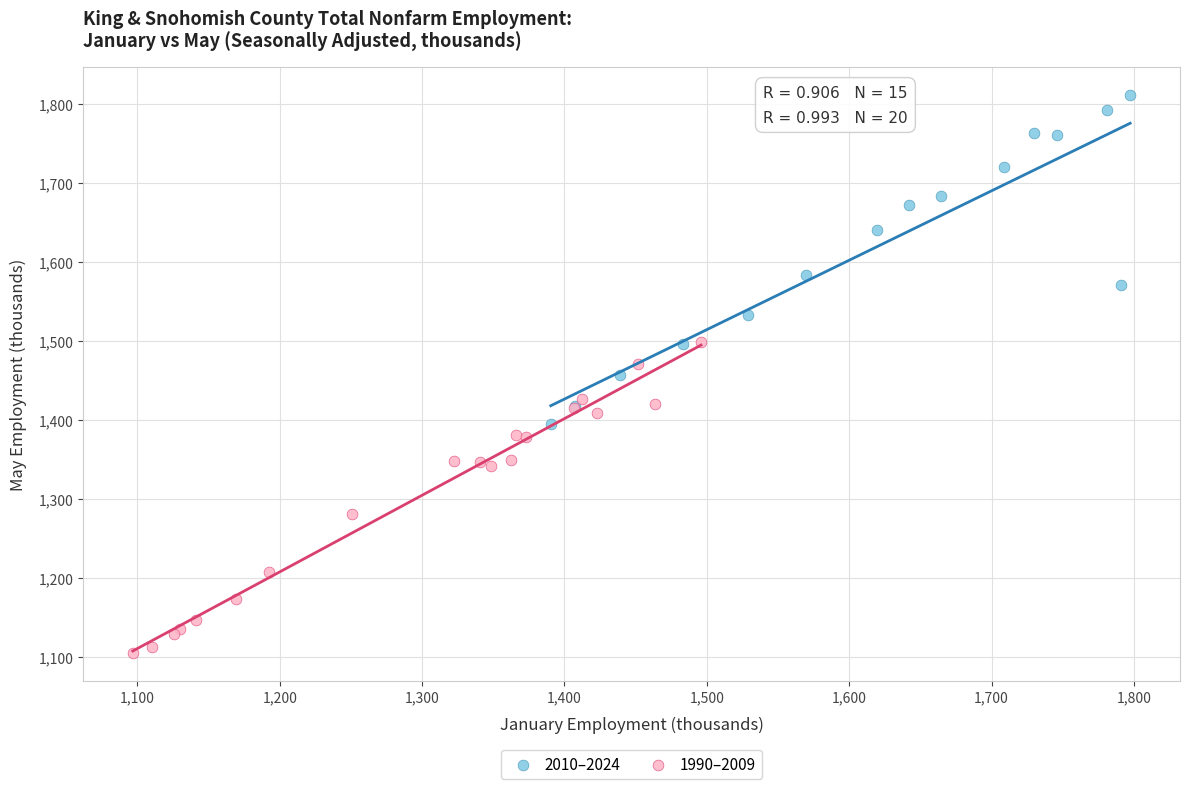

Which series reaches the minimum Y coordinate?

1990–2009